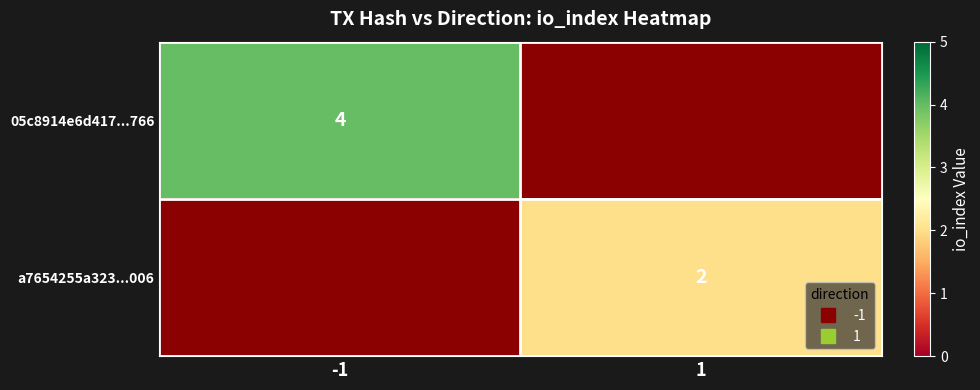

Which category has the lowest value across all series?

1